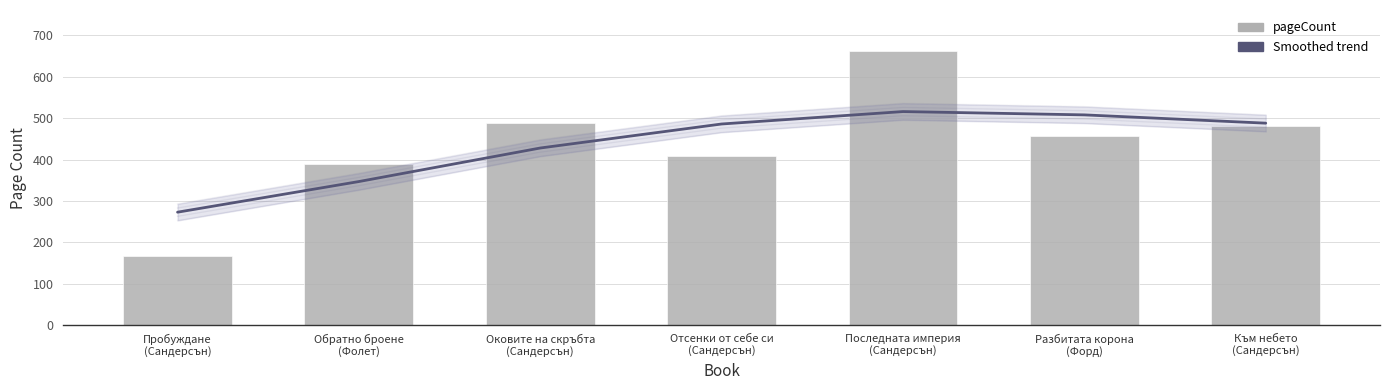

What is the label of the 7th bar from the right?

Пробуждане
(Сандерсън)